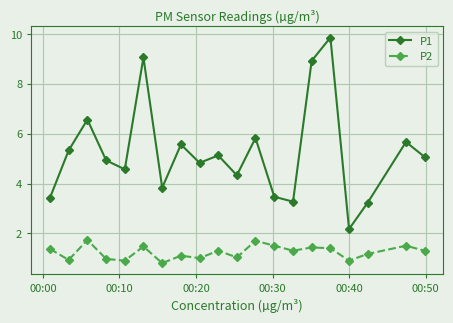

True or false: P1 and P2 intersect in this chart.

False